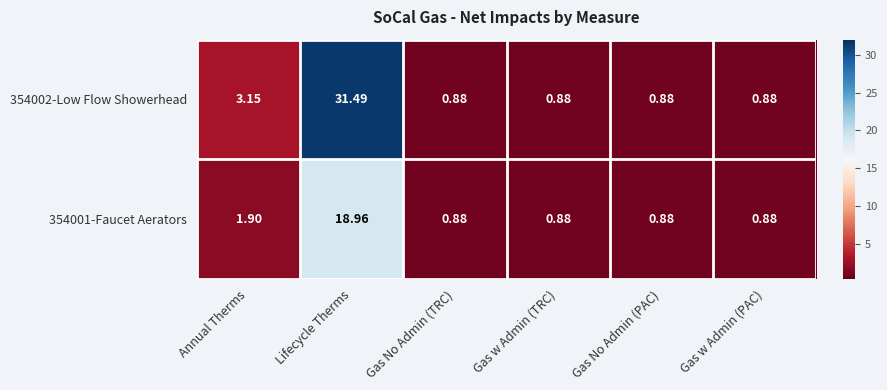

At which category is the sum across all series the highest?

Lifecycle Therms